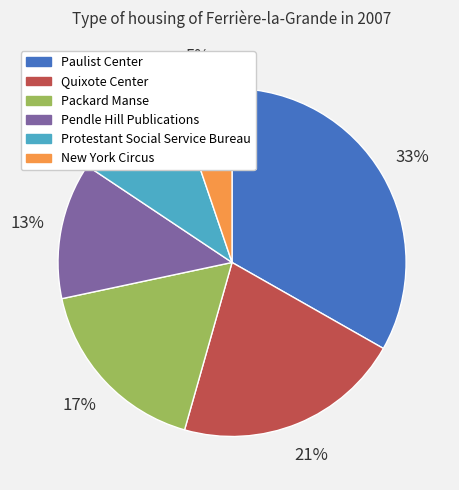

What is the smallest slice in the pie chart?

New York Circus